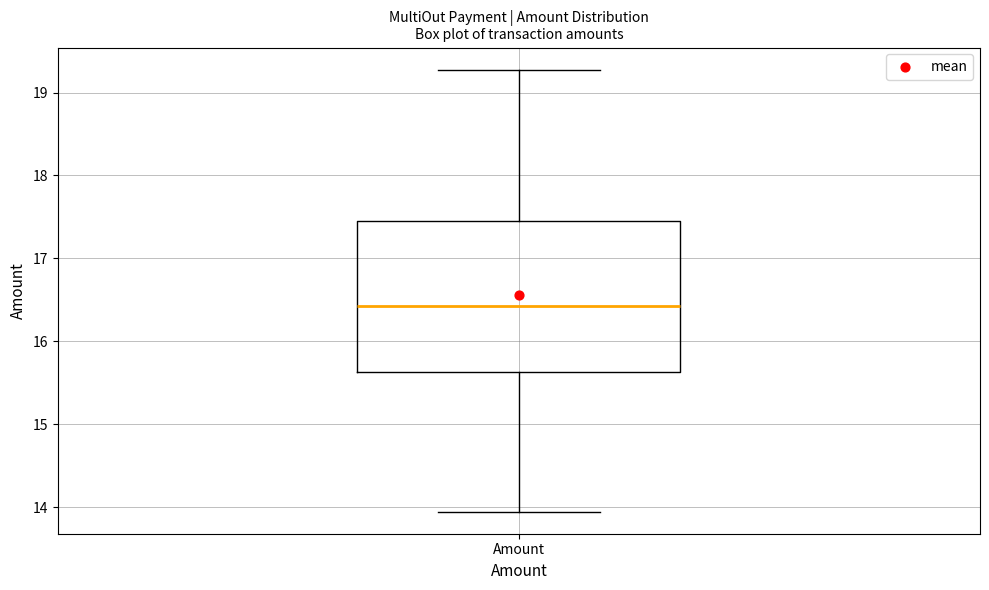

Transcribe this box plot: give where the median line is, the range the box spans, and where the two whiskers end, as read against the y-axis. The values are not printed on the chart, so give them approximately, as read against the axis.

median 16.4, box 15.6 to 17.4, whiskers 13.9 to 19.3